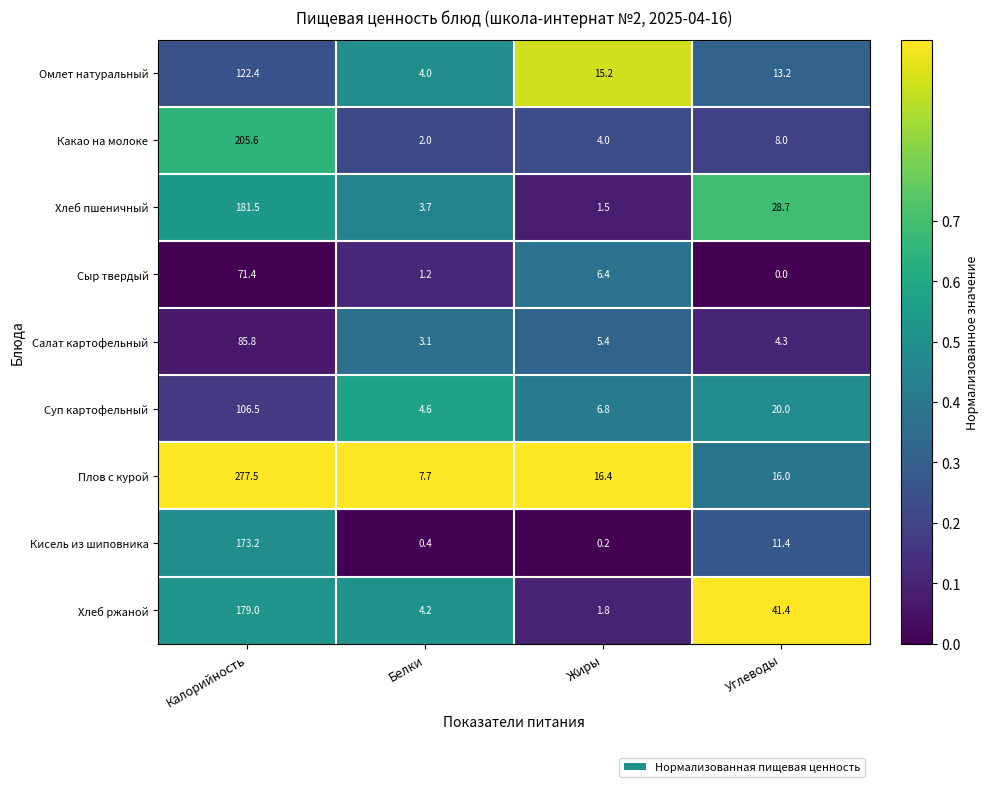

The Омлет натуральный series shows 122.4 at Калорийность. True or false?

True